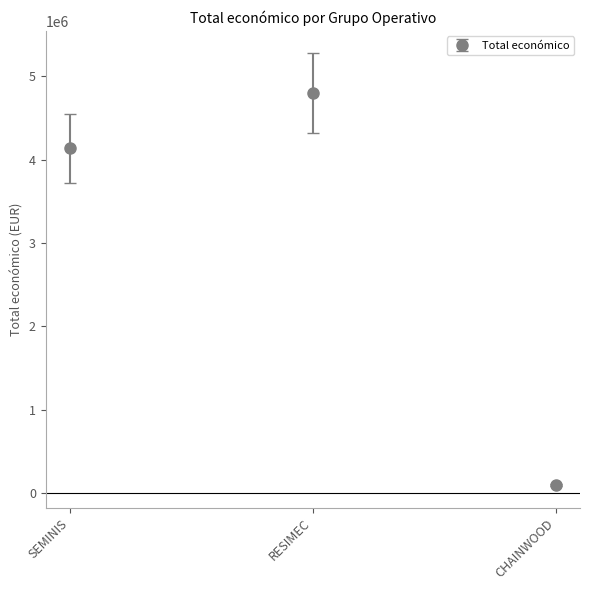

What is the value of the 2nd point from the left?

4805923